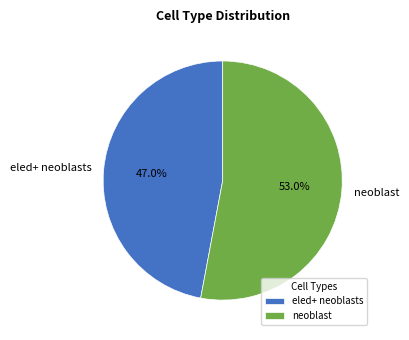

Rank the categories by value from highest to lowest.

neoblast, eled+ neoblasts